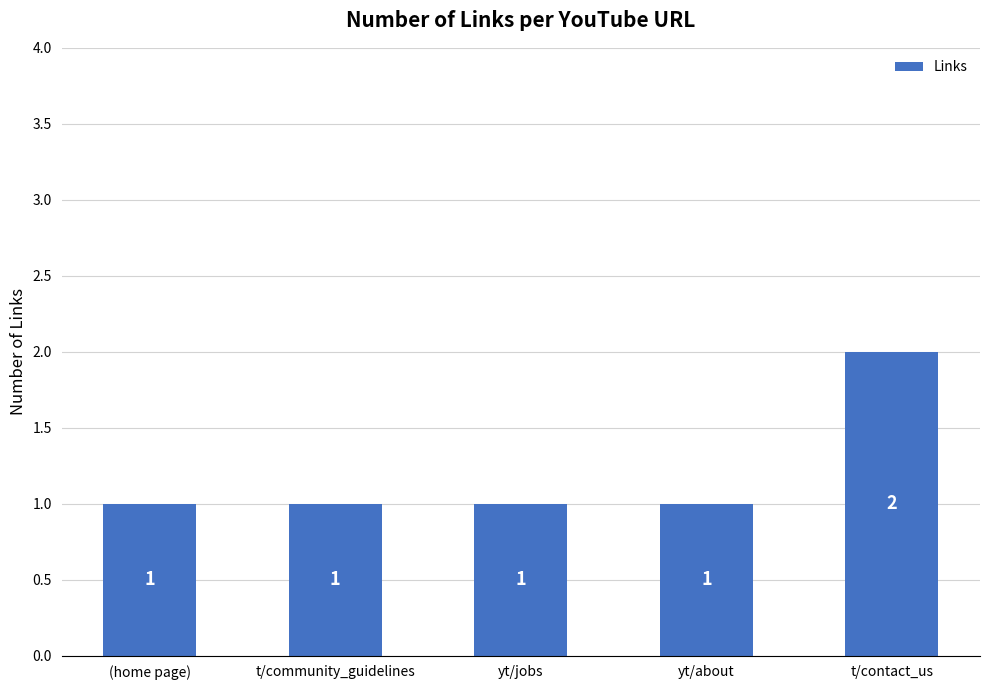

What is the maximum value shown in the chart?

2